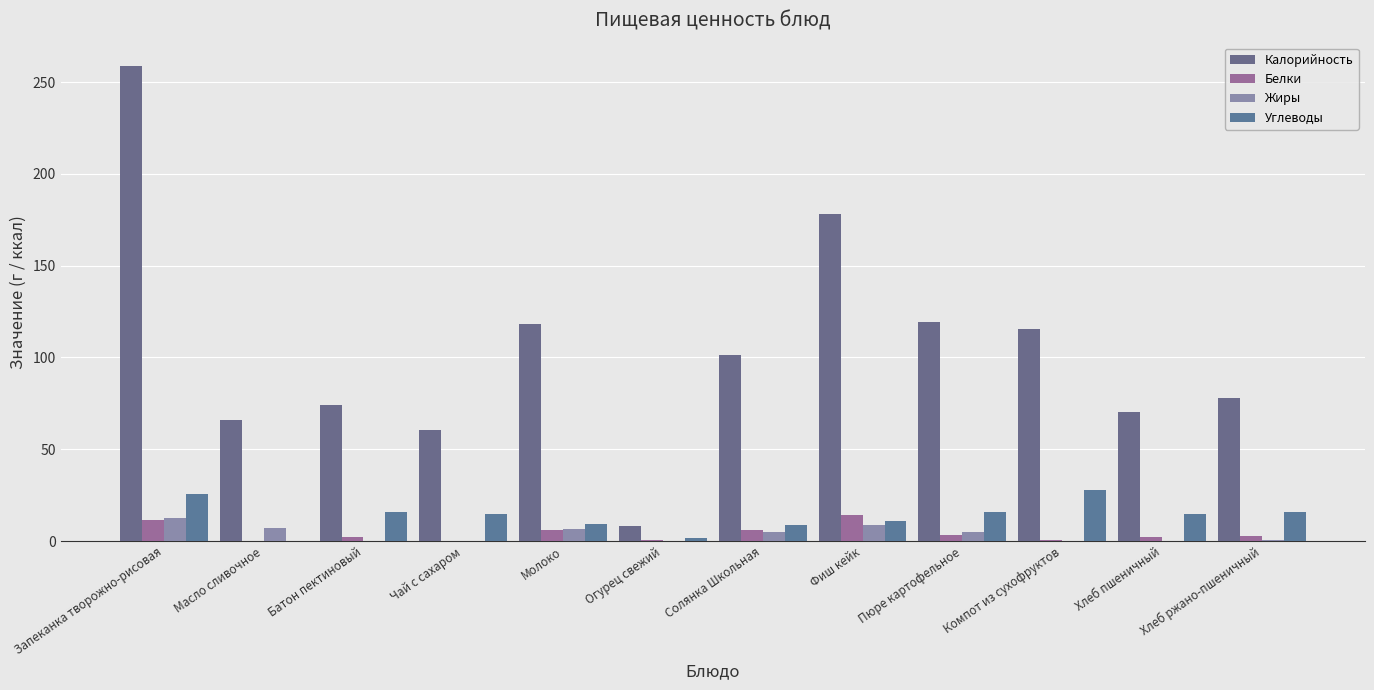

Count the number of categories in the chart.

12